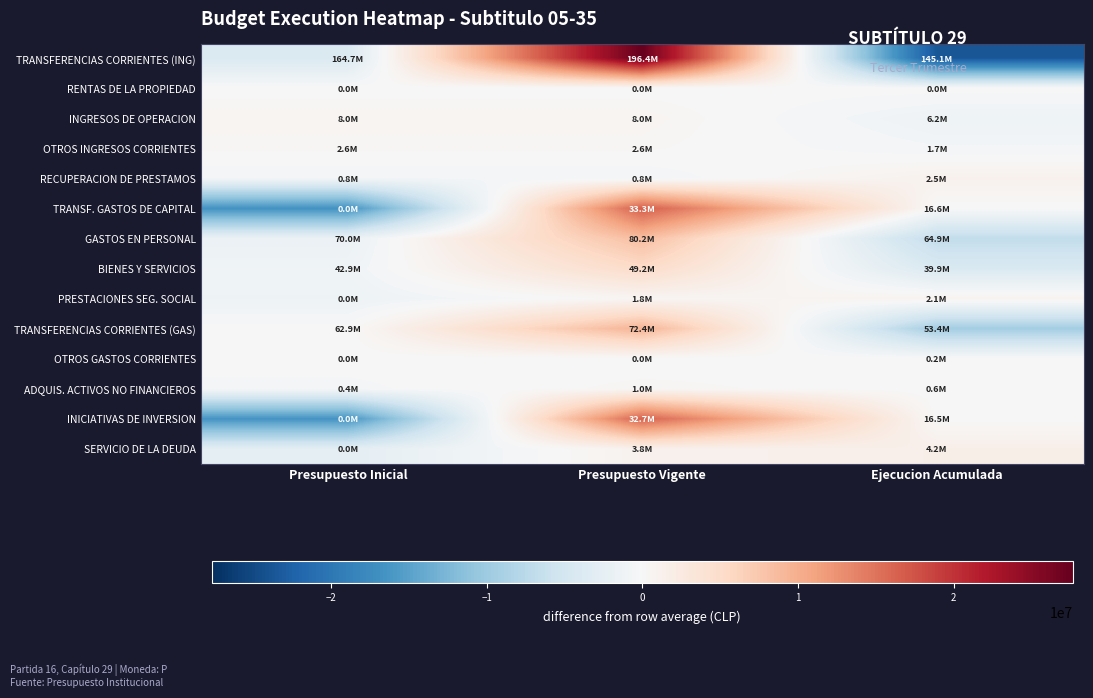

Reading left to right, list all the values displayed in this chart.

TRANSFERENCIAS CORRIENTES (ING): Presupuesto Inicial=-4012934.3	Presupuesto Vigente=27672934.7	Ejecucion Acumulada=-23660000.3
RENTAS DE LA PROPIEDAD: Presupuesto Inicial=-3585.0	Presupuesto Vigente=-3585.0	Ejecucion Acumulada=7170.0
INGRESOS DE OPERACION: Presupuesto Inicial=608136.3	Presupuesto Vigente=608136.3	Ejecucion Acumulada=-1216272.7
OTROS INGRESOS CORRIENTES: Presupuesto Inicial=297027.7	Presupuesto Vigente=297027.7	Ejecucion Acumulada=-594055.3
RECUPERACION DE PRESTAMOS: Presupuesto Inicial=-580714.7	Presupuesto Vigente=-580714.7	Ejecucion Acumulada=1161429.3
TRANSF. GASTOS DE CAPITAL: Presupuesto Inicial=-16601566.0	Presupuesto Vigente=16650411.0	Ejecucion Acumulada=-48845.0
GASTOS EN PERSONAL: Presupuesto Inicial=-1699218.7	Presupuesto Vigente=8485453.3	Ejecucion Acumulada=-6786234.7
BIENES Y SERVICIOS: Presupuesto Inicial=-1068642.7	Presupuesto Vigente=5201412.3	Ejecucion Acumulada=-4132769.7
PRESTACIONES SEG. SOCIAL: Presupuesto Inicial=-1323638.3	Presupuesto Vigente=506502.7	Ejecucion Acumulada=817135.7
TRANSFERENCIAS CORRIENTES (GAS): Presupuesto Inicial=-24110.7	Presupuesto Vigente=9472690.3	Ejecucion Acumulada=-9448579.7
OTROS GASTOS CORRIENTES: Presupuesto Inicial=-52785.0	Presupuesto Vigente=-52785.0	Ejecucion Acumulada=105570.0
ADQUIS. ACTIVOS NO FINANCIEROS: Presupuesto Inicial=-320636.3	Presupuesto Vigente=347537.7	Ejecucion Acumulada=-26901.3
INICIATIVAS DE INVERSION: Presupuesto Inicial=-16389855.7	Presupuesto Vigente=16325044.3	Ejecucion Acumulada=64811.3
SERVICIO DE LA DEUDA: Presupuesto Inicial=-2652765.3	Presupuesto Vigente=1120337.7	Ejecucion Acumulada=1532427.7